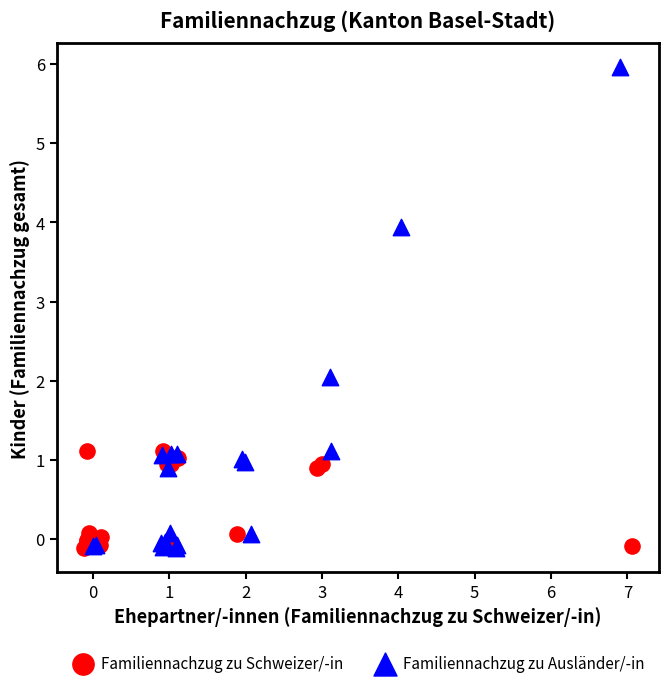

Which series reaches the maximum Y coordinate?

Familiennachzug zu Ausländer/-in